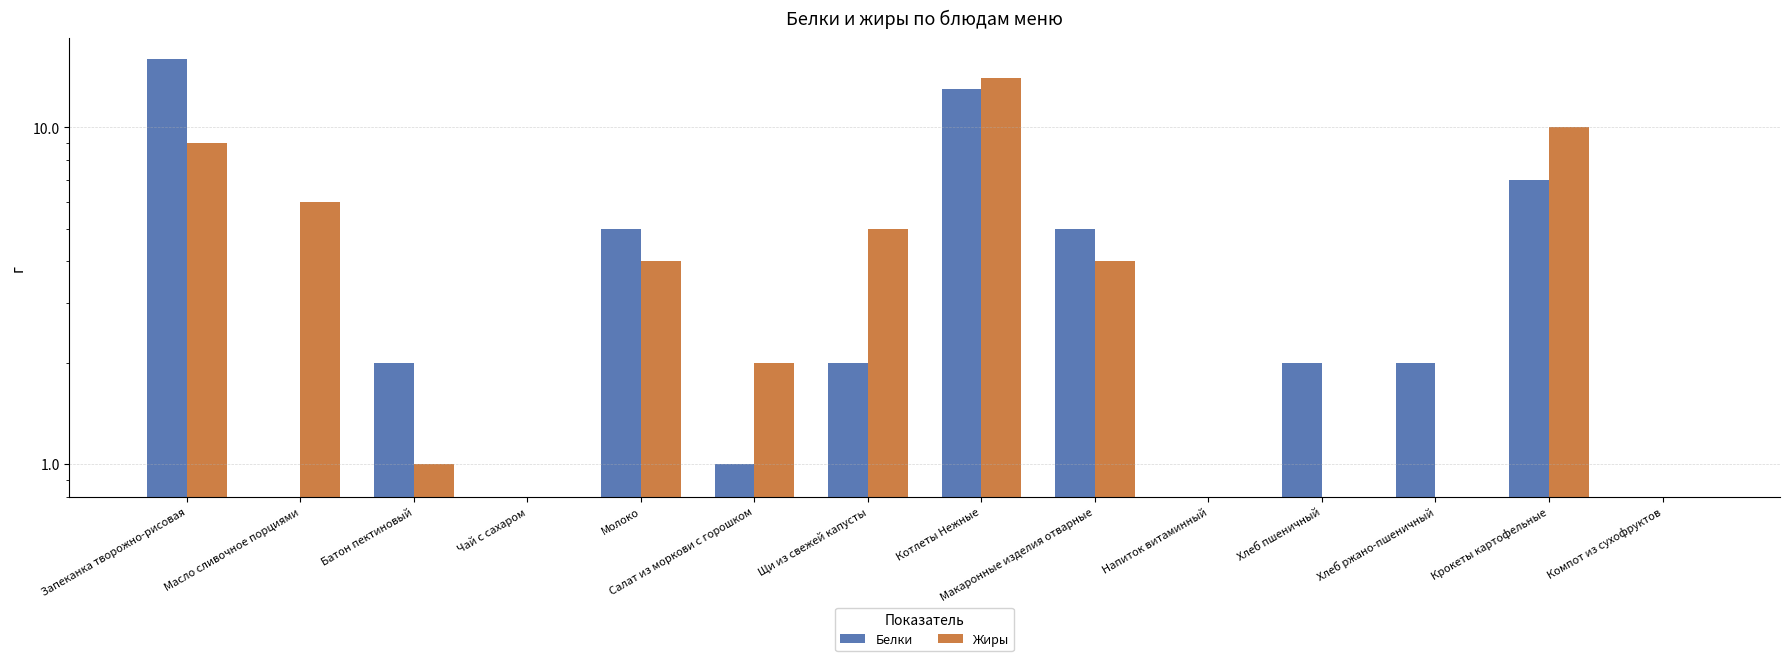

Count the number of data series in this chart.

2